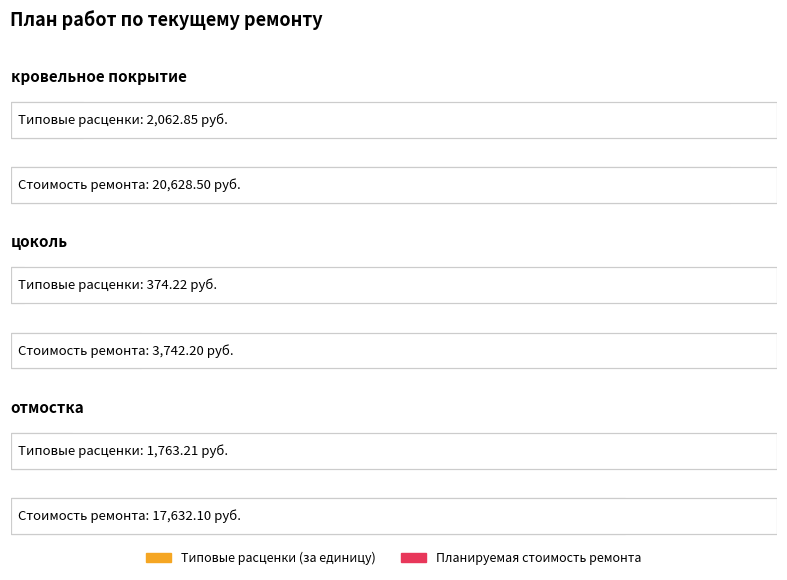

The Планируемая стоимость ремонта series shows 20628.5 at кровельное покрытие. True or false?

True